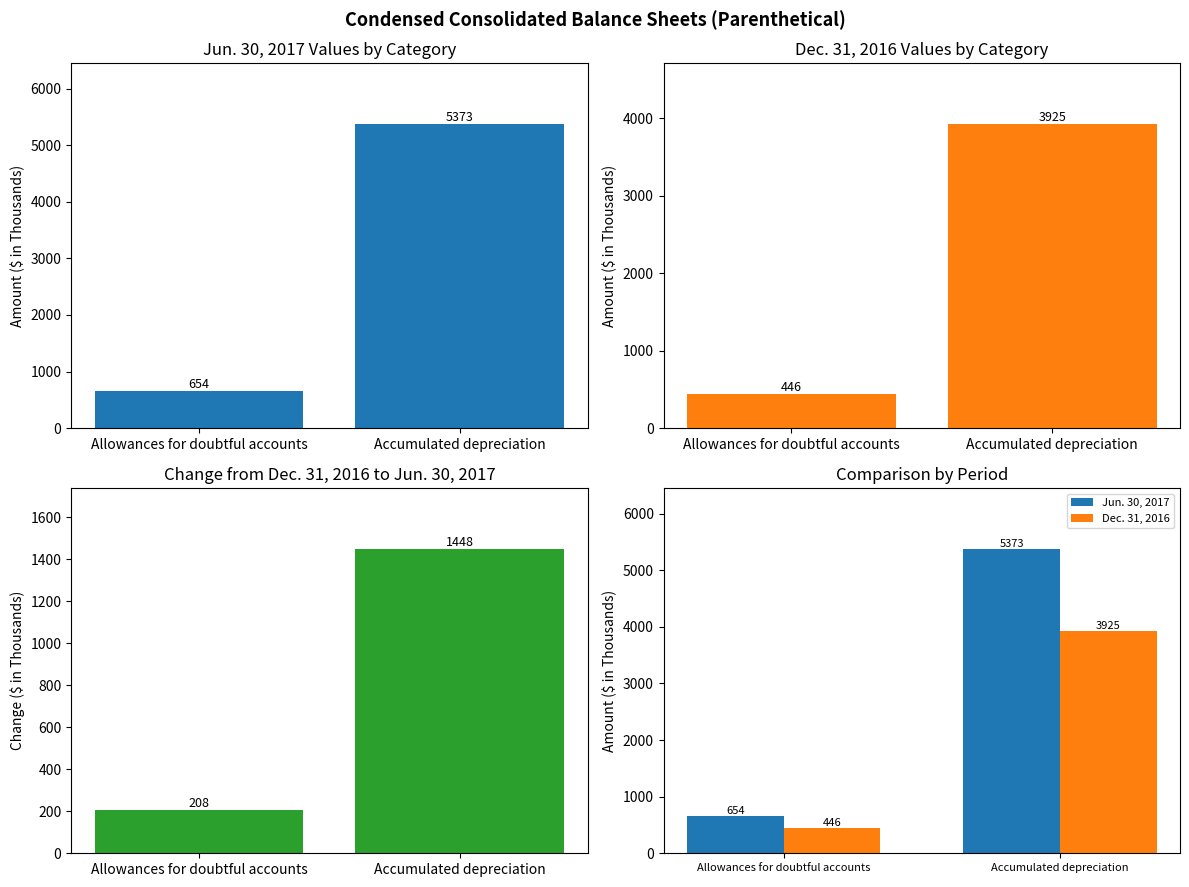

What is the label of the 2nd bar from the right?

Allowances for doubtful accounts